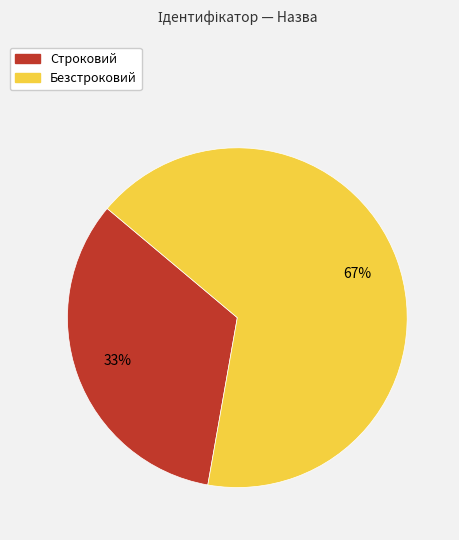

Is it true that Безстроковий is 67% of the pie?

True